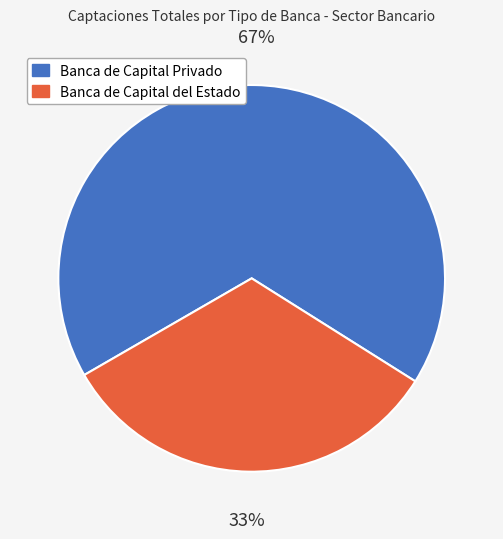

To the nearest percent, what is the combined percentage of Banca de Capital Privado and Banca de Capital del Estado?

100%